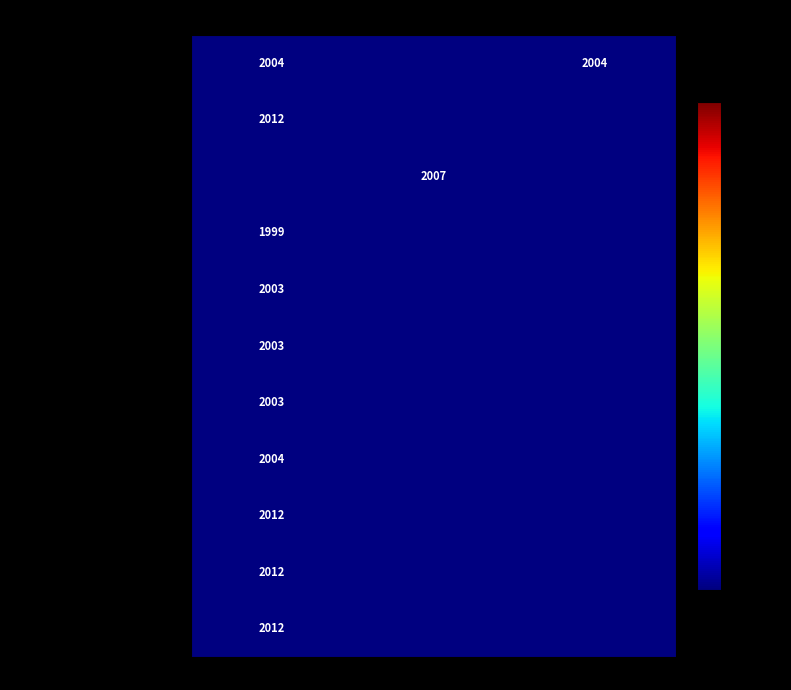

Count the number of data series in this chart.

11